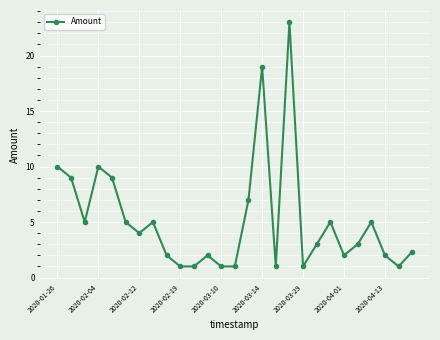

What is the difference between the maximum and second lowest values?

22.0